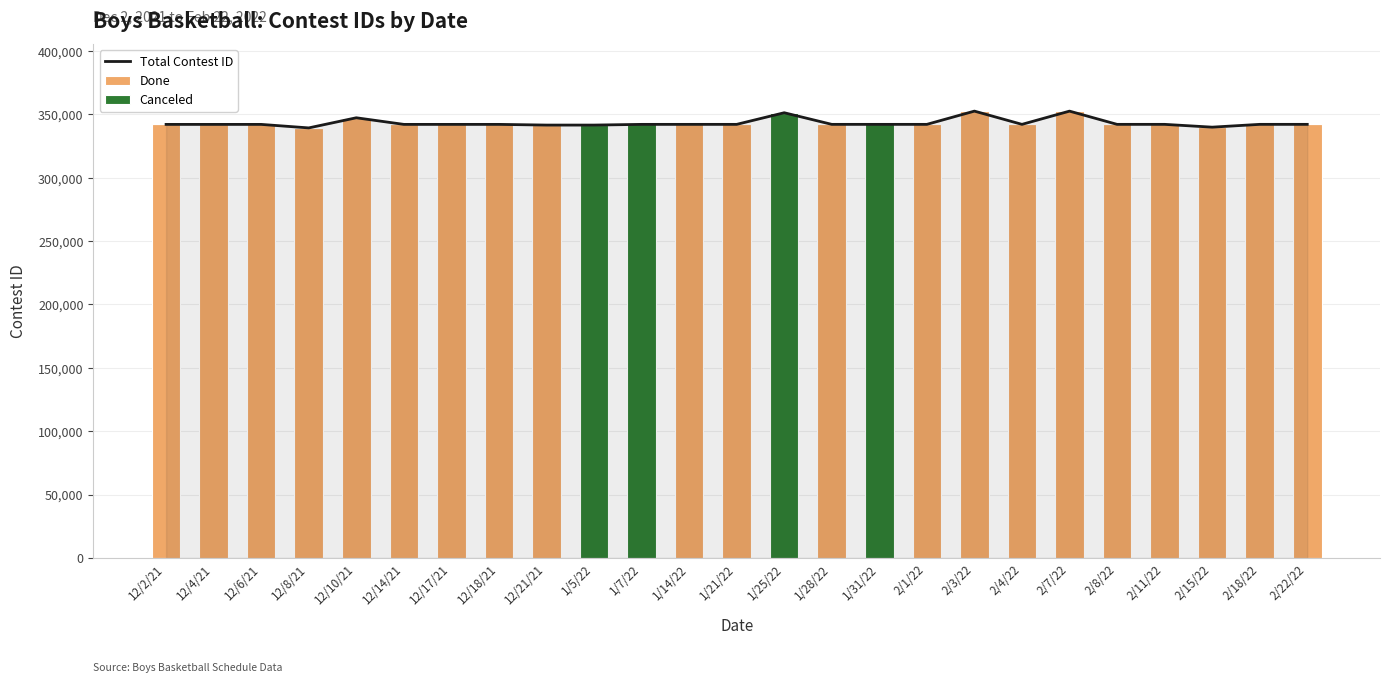

What is the value of the Total Contest ID bar at the 21st from the left?

342089